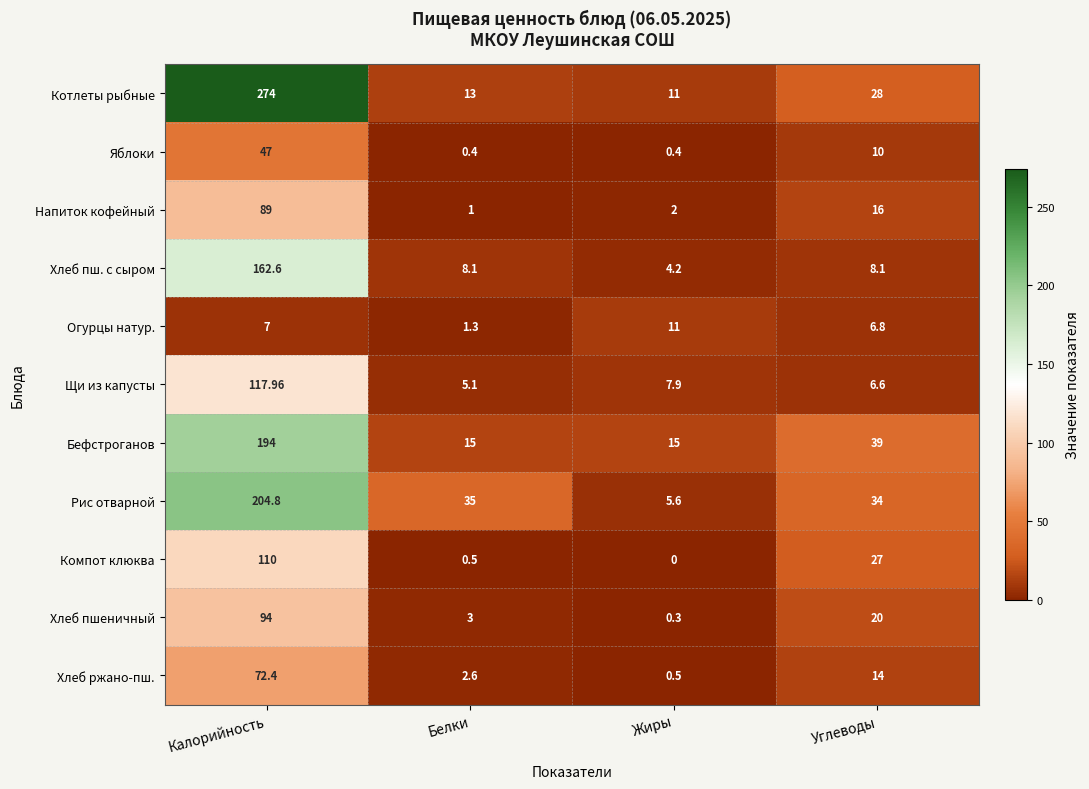

Which category has the lowest value in the Хлеб ржано-пш. series?

Жиры